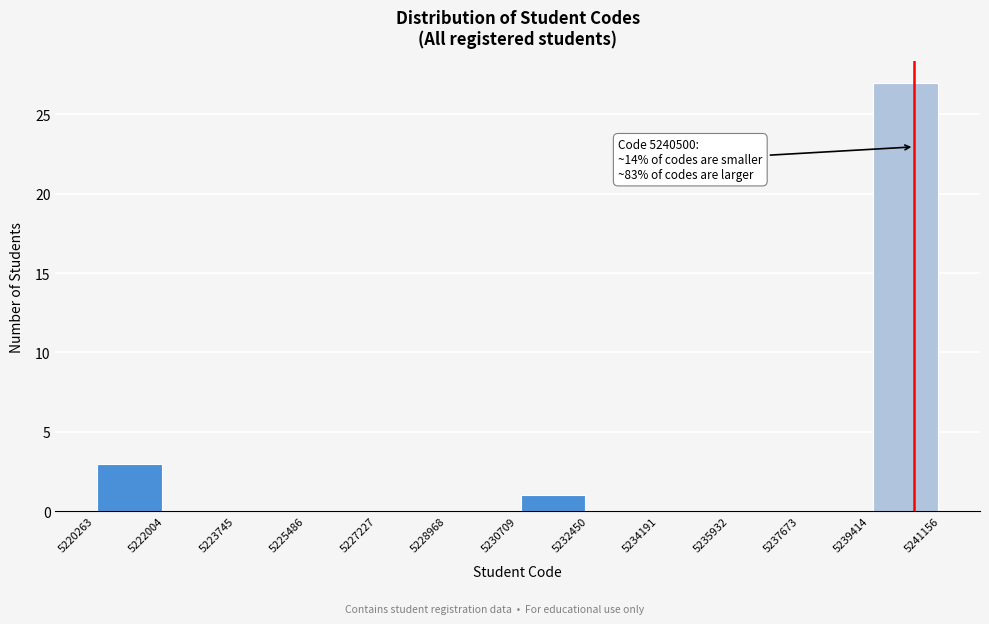

Which range on the x-axis has the tallest bar?

5239414 to 5241156